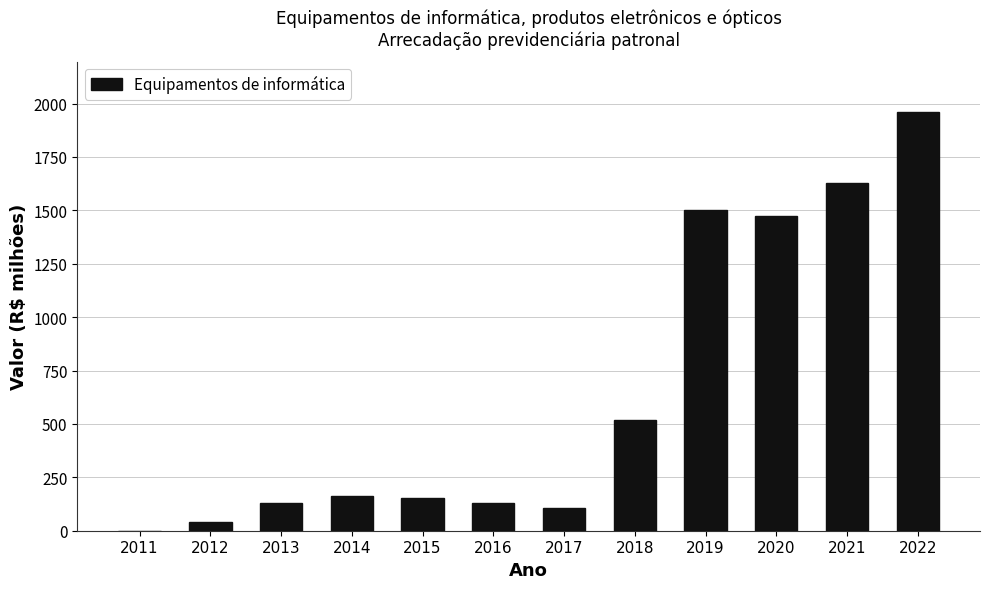

What is the sum of the values at 2014 and 2022?

2122.0